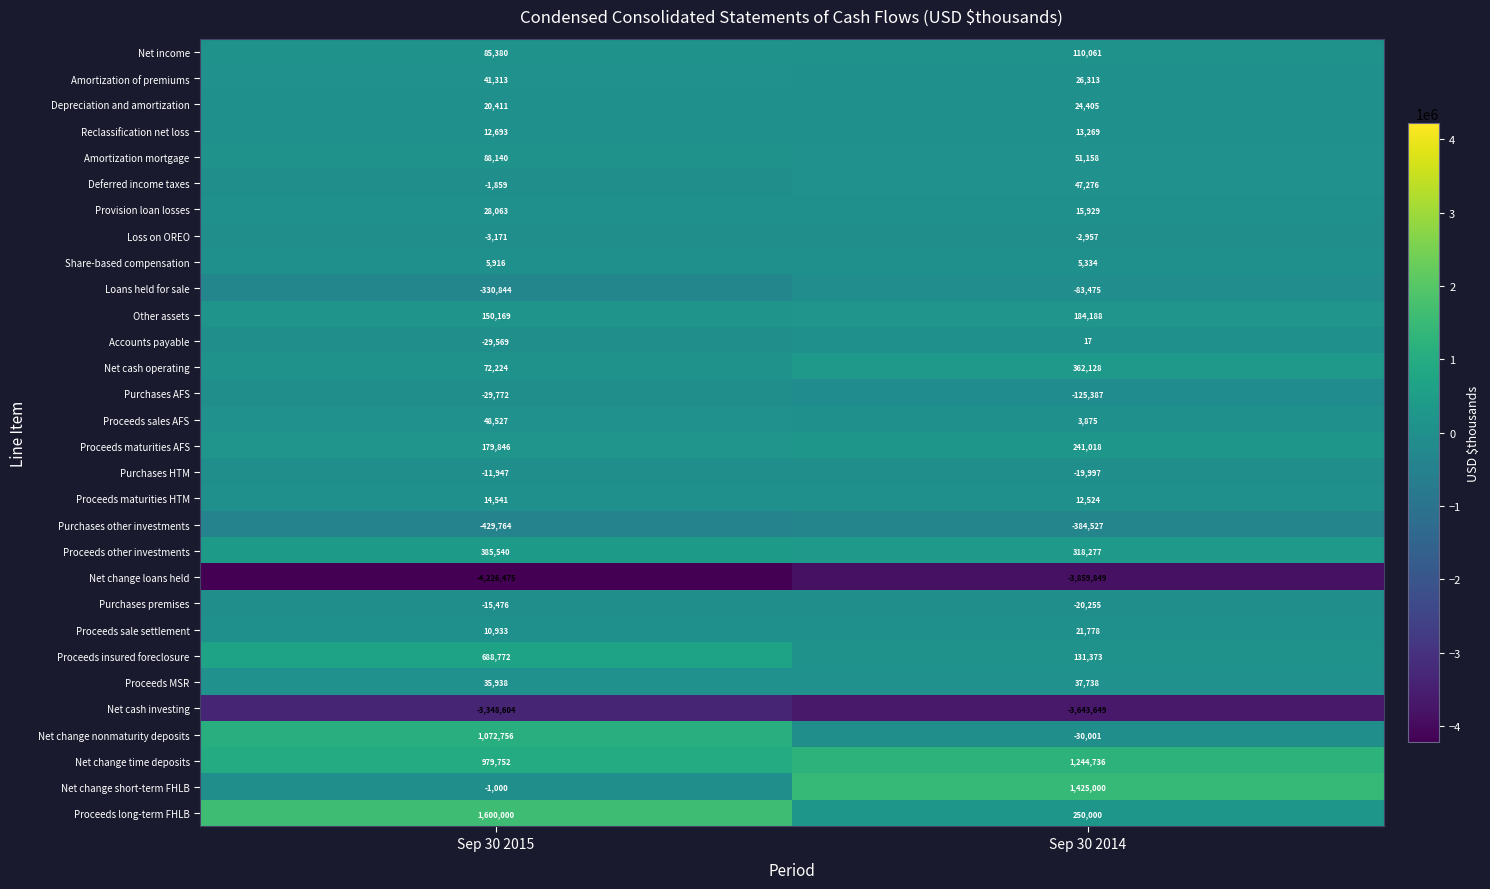

Which series has the largest range (max minus min)?

Net change short-term FHLB